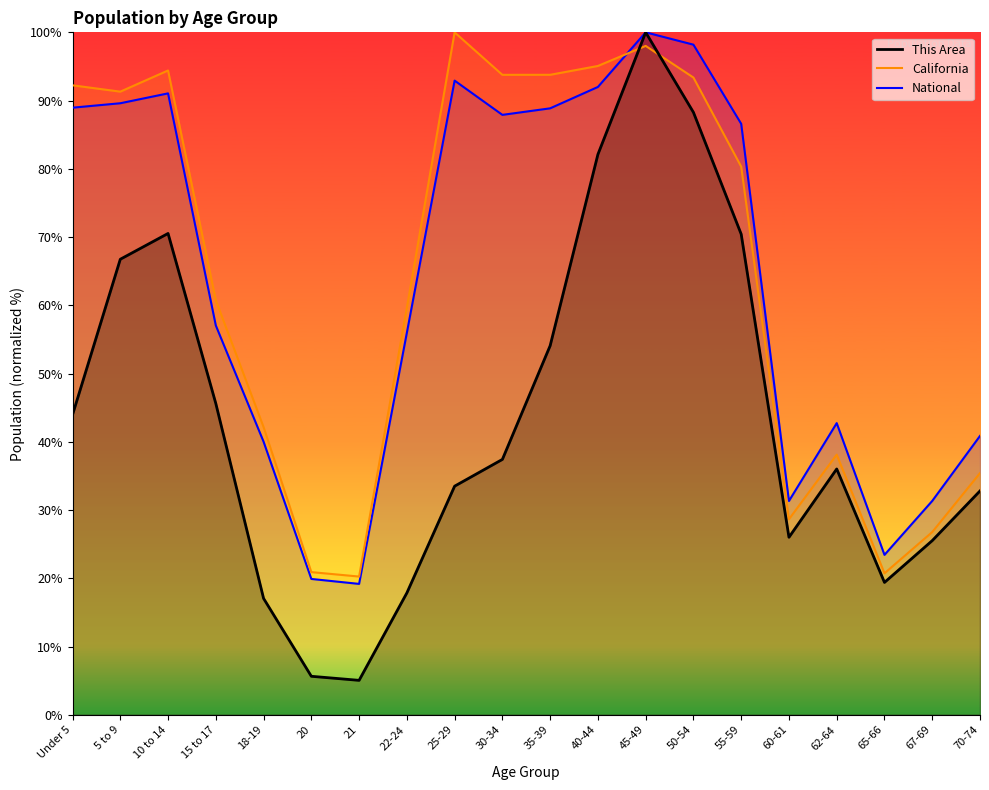

Reading right to left, extract all data points from this chart.

This Area: 70-74=32.8	67-69=25.5	65-66=19.4	62-64=36.0	60-61=26.0	55-59=70.4	50-54=88.3	45-49=100.0	40-44=82.1	35-39=54.1	30-34=37.4	25-29=33.5	22-24=17.9	21=5.0	20=5.6	18-19=17.0	15 to 17=45.6	10 to 14=70.5	5 to 9=66.7	Under 5=44.0
California: 70-74=35.4	67-69=26.8	65-66=20.7	62-64=38.1	60-61=28.7	55-59=80.3	50-54=93.4	45-49=98.0	40-44=95.1	35-39=93.8	30-34=93.8	25-29=100.0	22-24=59.6	21=20.3	20=20.9	18-19=42.2	15 to 17=60.7	10 to 14=94.4	5 to 9=91.3	Under 5=92.2
National: 70-74=40.9	67-69=31.3	65-66=23.4	62-64=42.7	60-61=31.3	55-59=86.6	50-54=98.2	45-49=100.0	40-44=92.0	35-39=88.9	30-34=87.9	25-29=92.9	22-24=56.0	21=19.2	20=19.9	18-19=40.0	15 to 17=57.0	10 to 14=91.1	5 to 9=89.6	Under 5=89.0